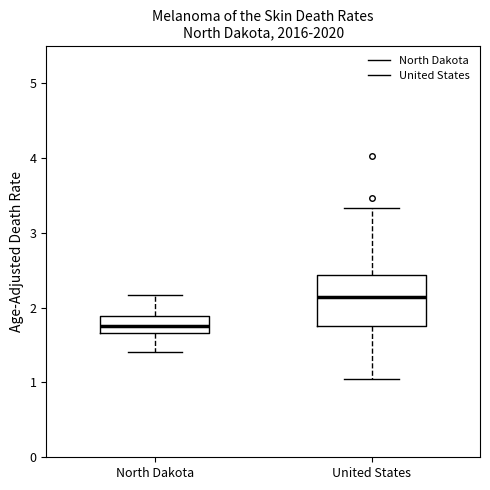

Which box is the tallest, from its lower edge to its upper edge?

United States